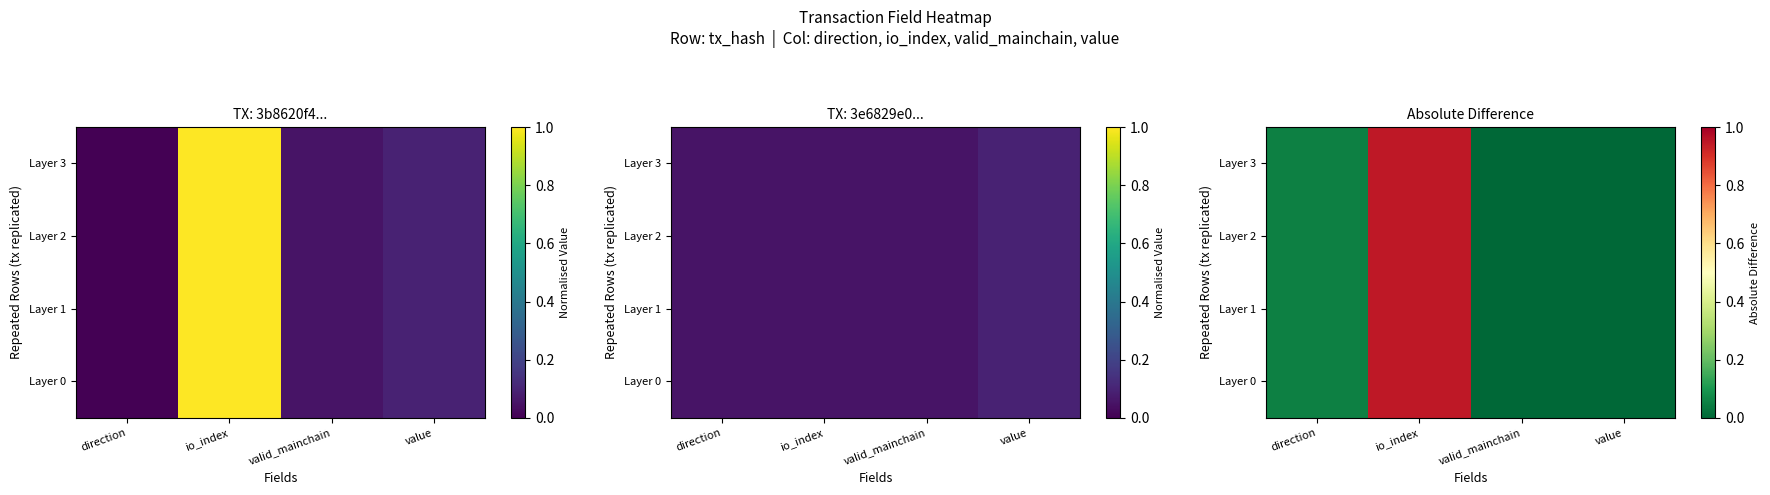

At which label does Layer 3 reach its minimum?

valid_mainchain